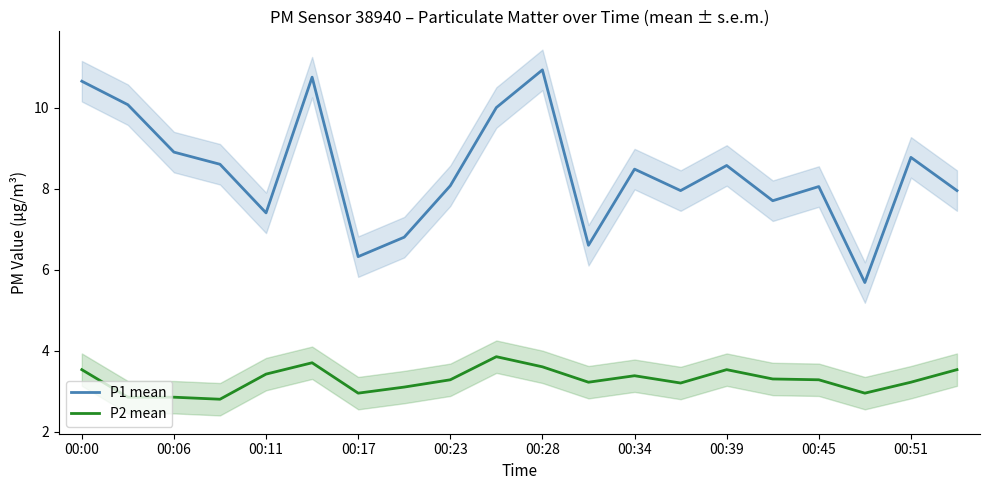

How many data points in P1 mean are less than 8?

8